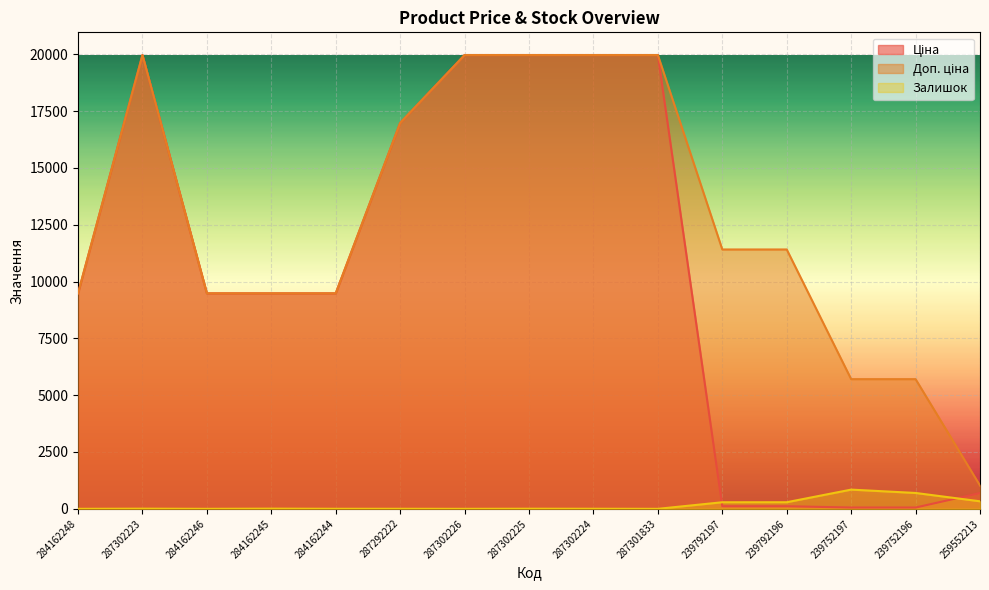

What position from the right is 287302225?

8